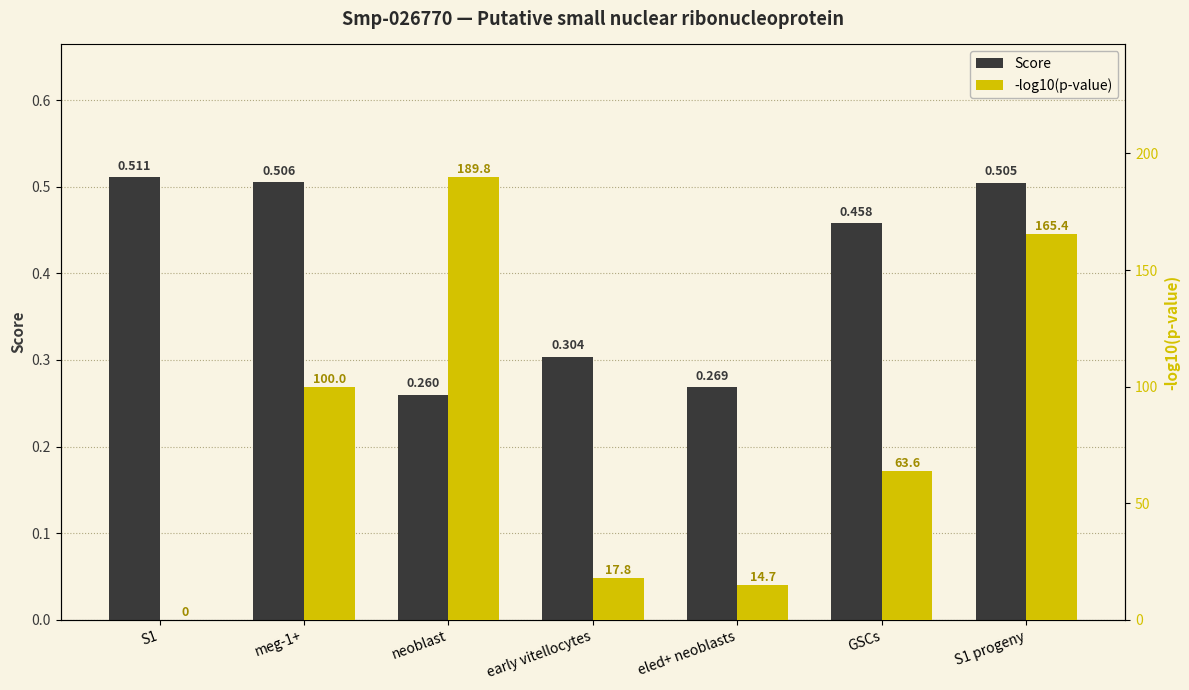

True or false: Score has a value of 0.3 at eled+ neoblasts.

True